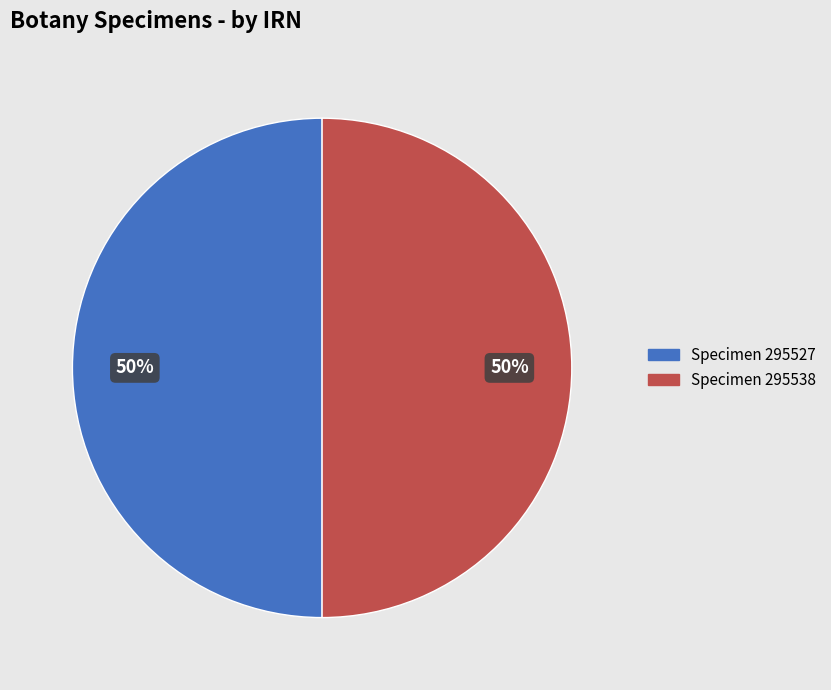

What percentage is the Specimen 295527 slice, to the nearest percent?

50%